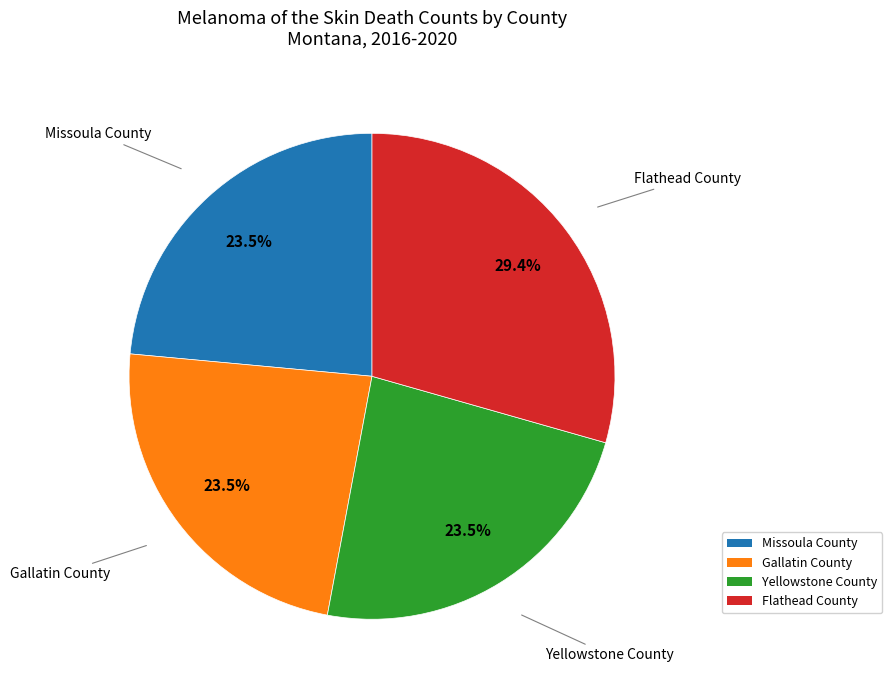

True or false: Flathead County accounts for 19% of the total.

False